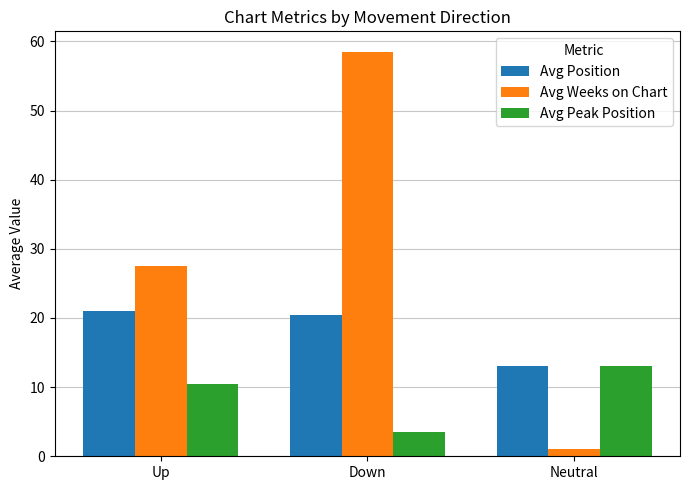

How many categories are shown in the chart?

3